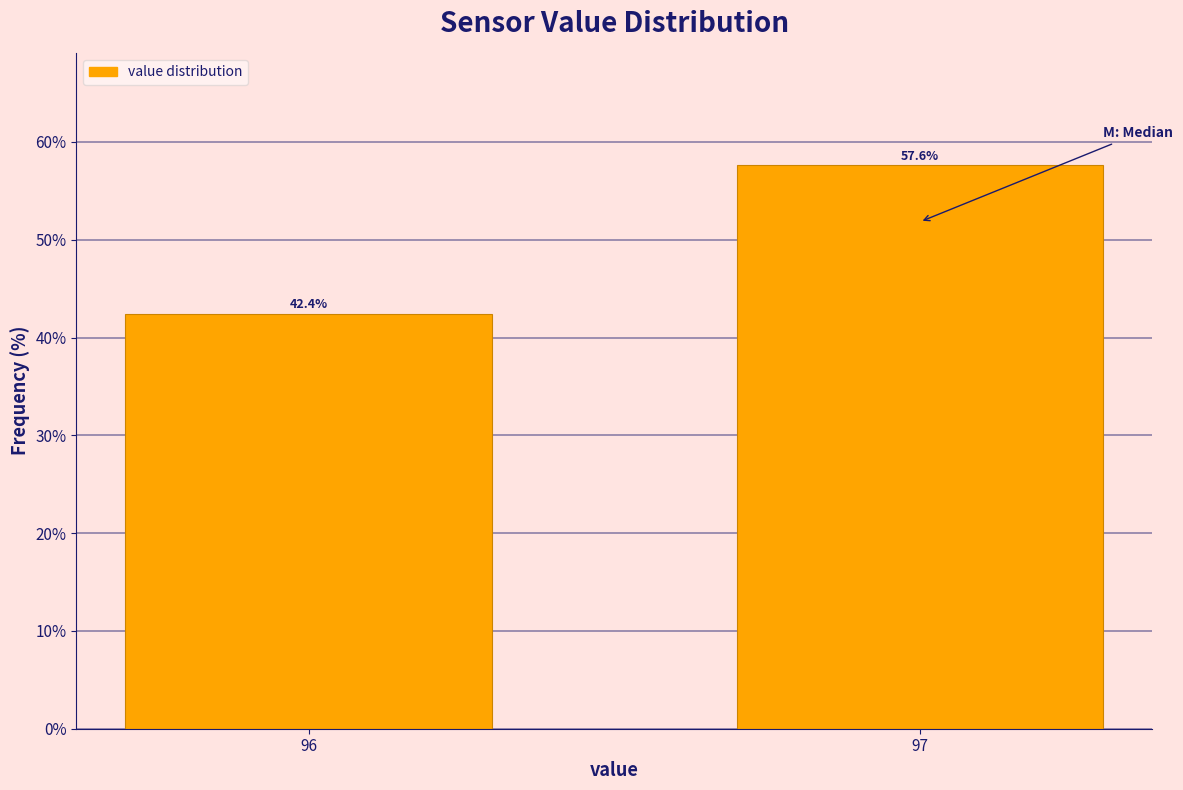

Reading left to right, what are all the values shown in this chart?

96=42.4	97=57.6